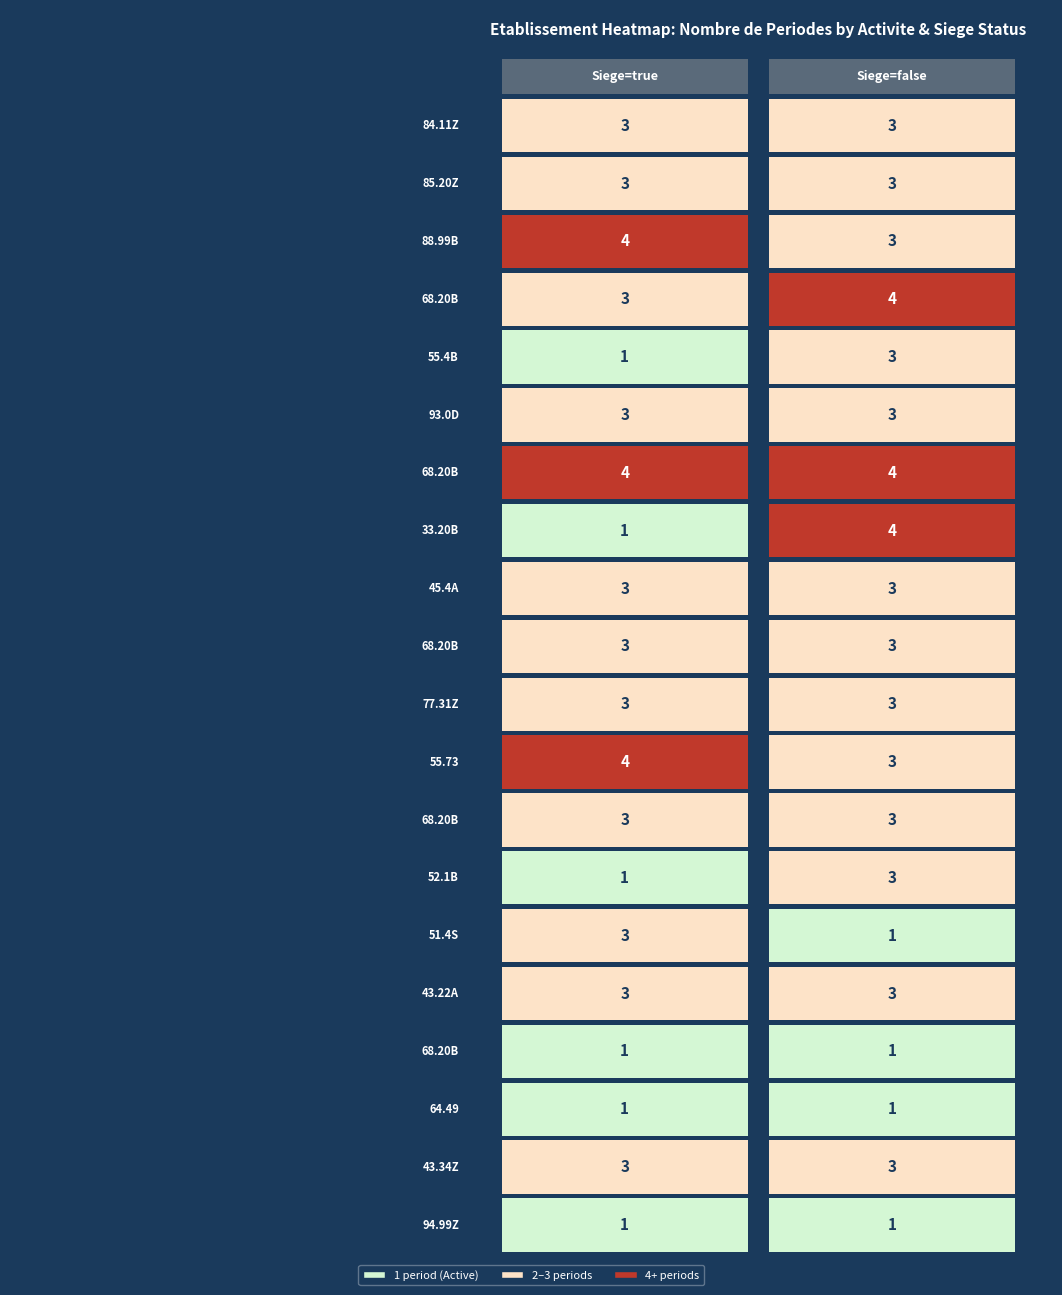

What is the spread (max minus min) of values at 68.20B?

1